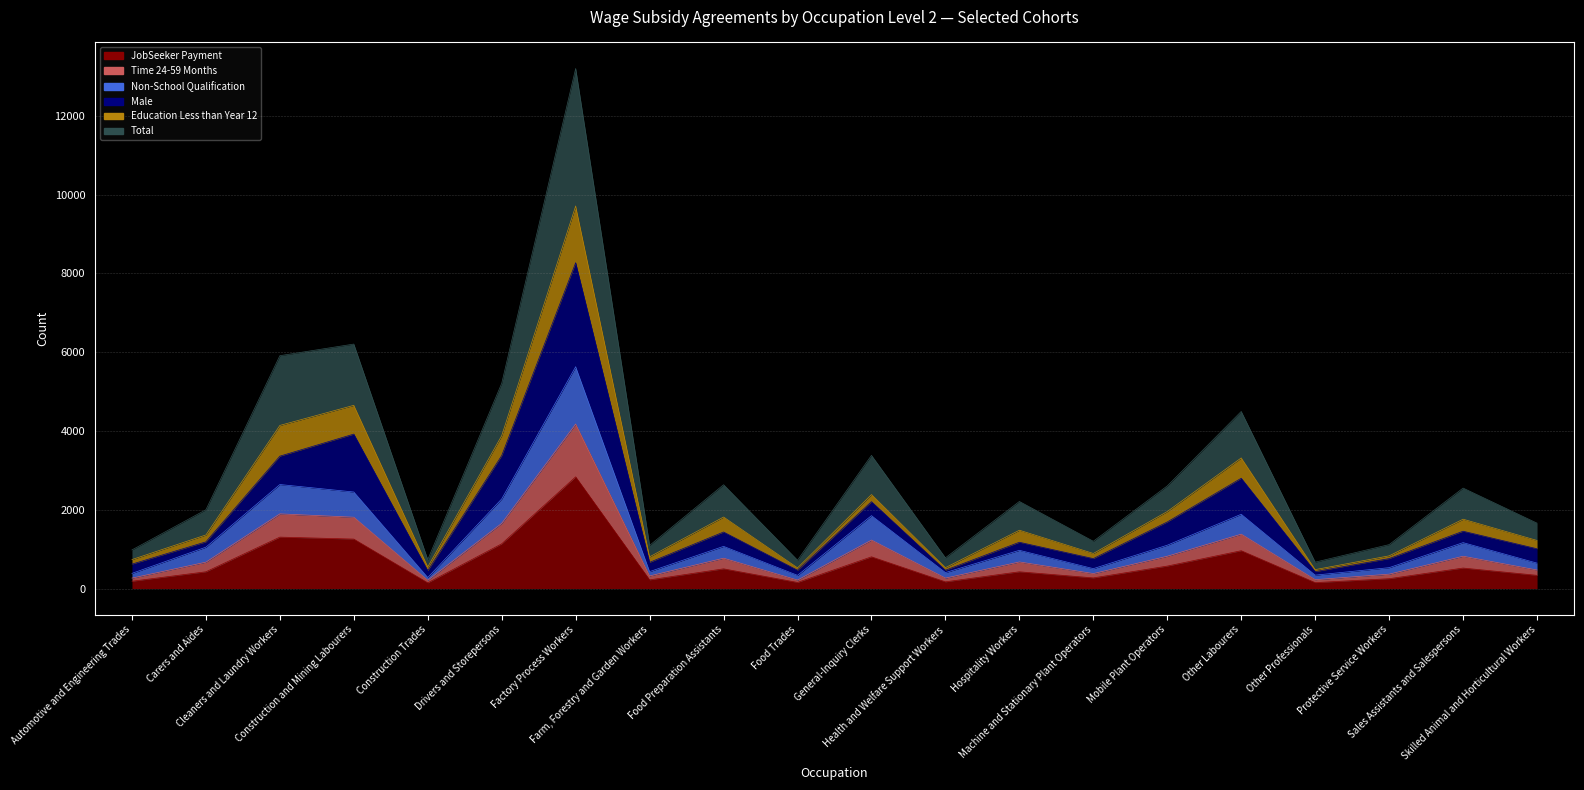

True or false: Non-School Qualification and Total intersect in this chart.

False